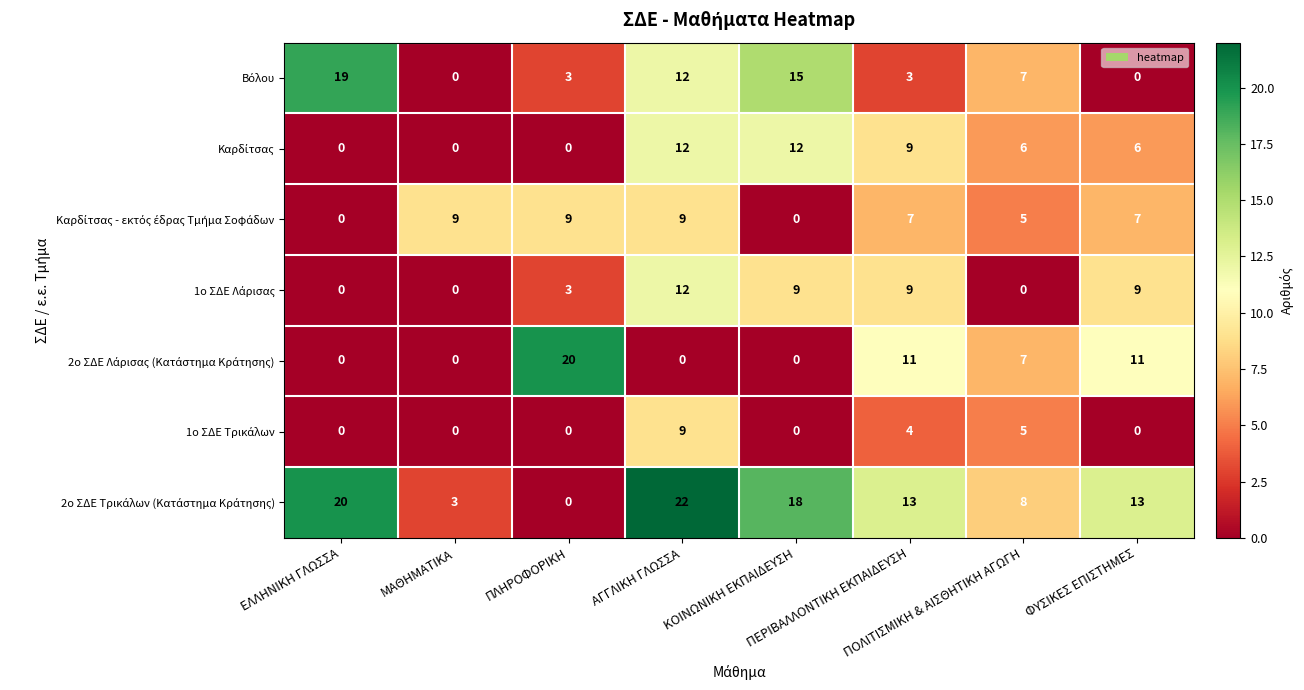

Which series has the largest range (max minus min)?

2ο ΣΔΕ Τρικάλων (Κατάστημα Κράτησης)